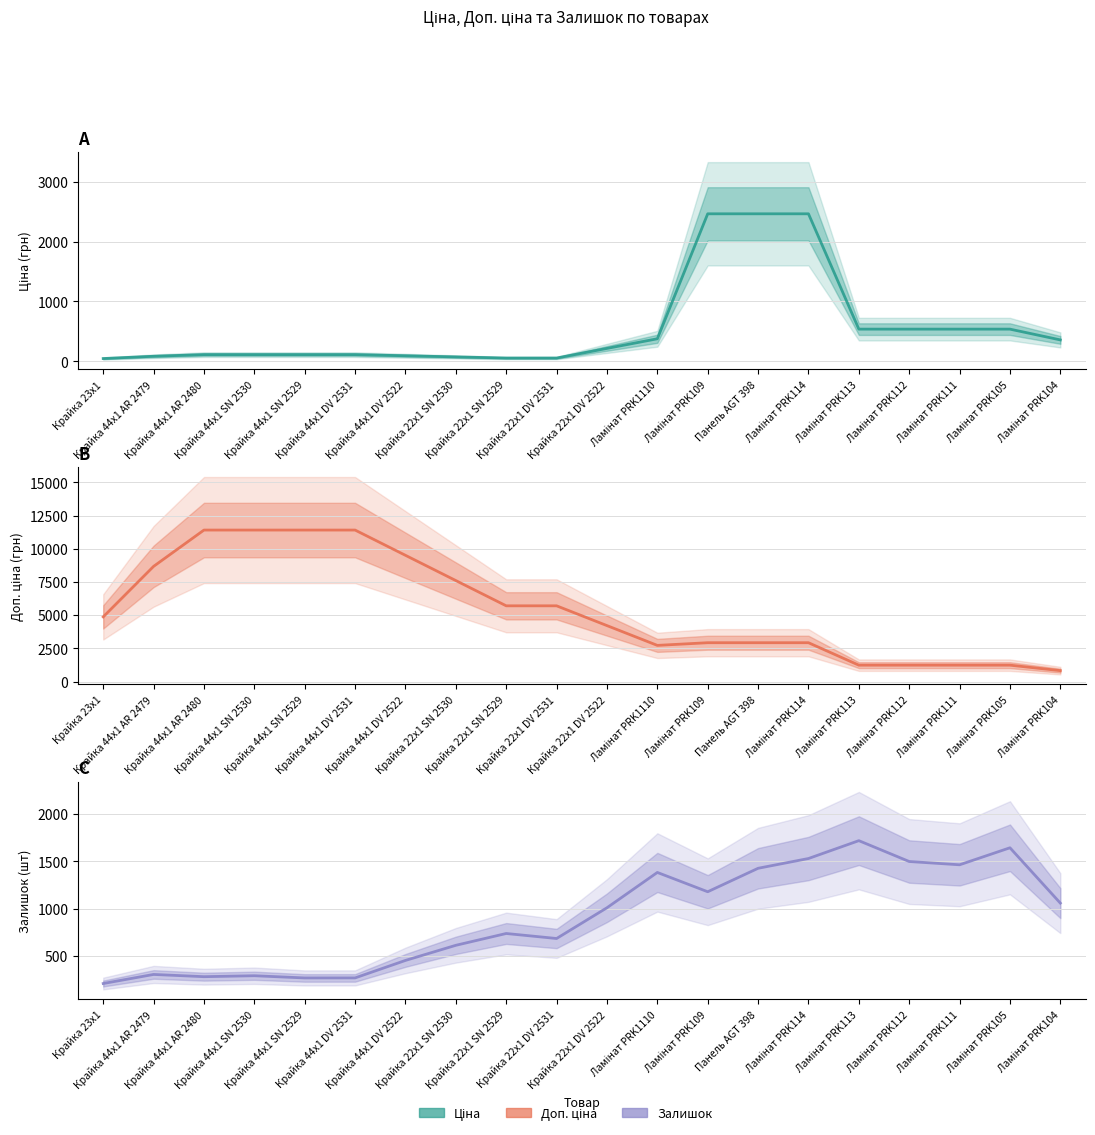

True or false: Доп. ціна has more than 0 interior local peaks.

True